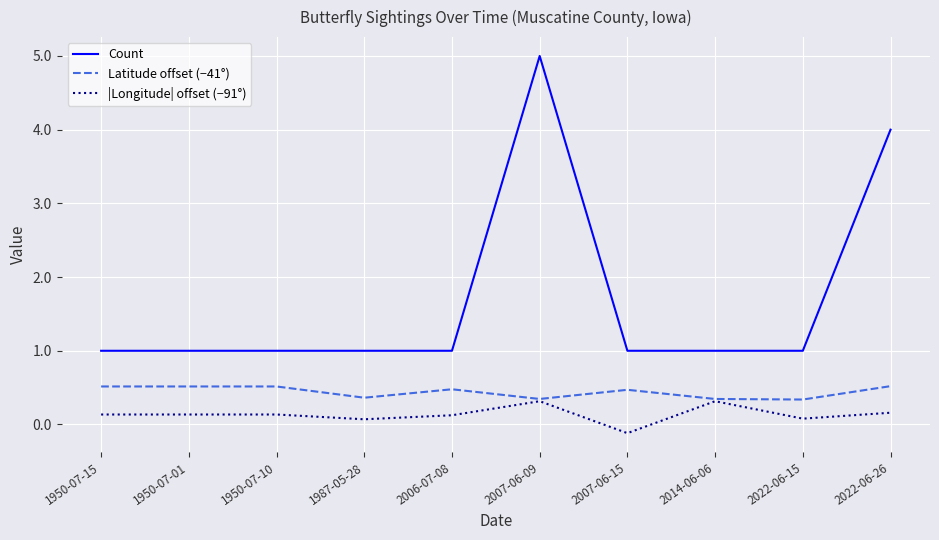

Is it true that Latitude offset (−41°) equals 0.5 at 1950-07-15?

True